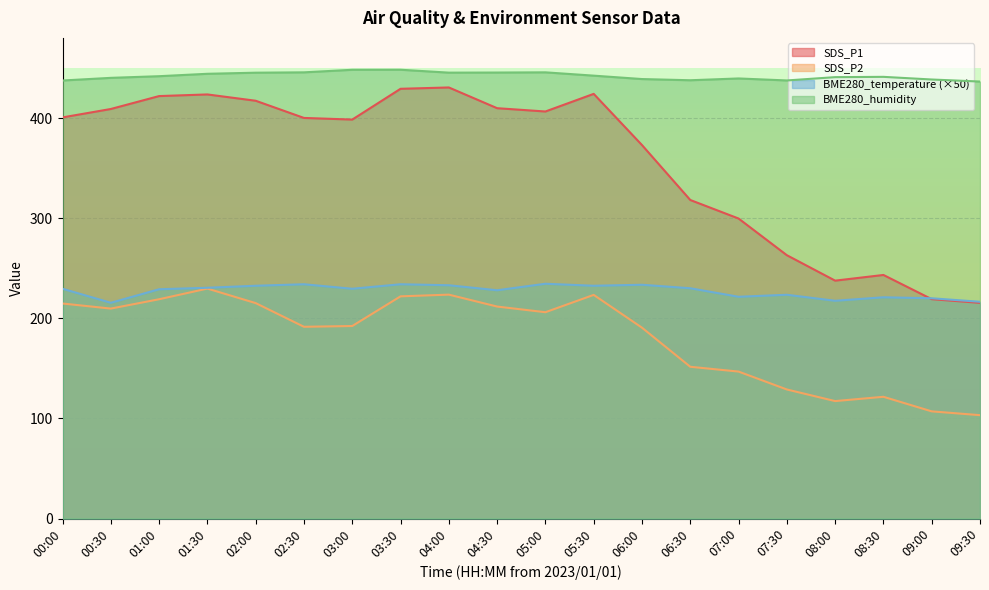

The SDS_P2 series shows 221.9 at 03:30. True or false?

True